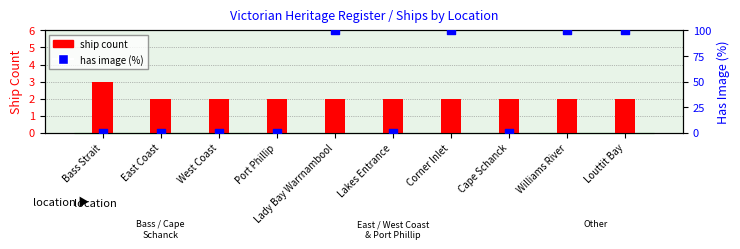

At which category is the sum across all series the highest?

Lady Bay Warrnambool